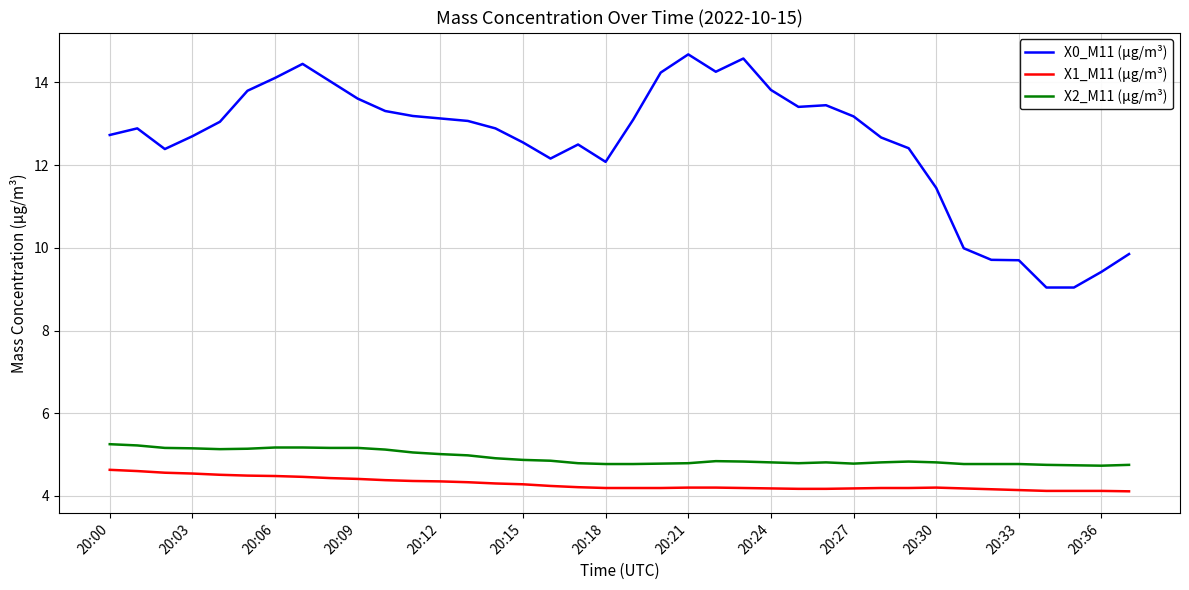

True or false: X2_M11 (μg/m³) and X1_M11 (μg/m³) intersect in this chart.

False